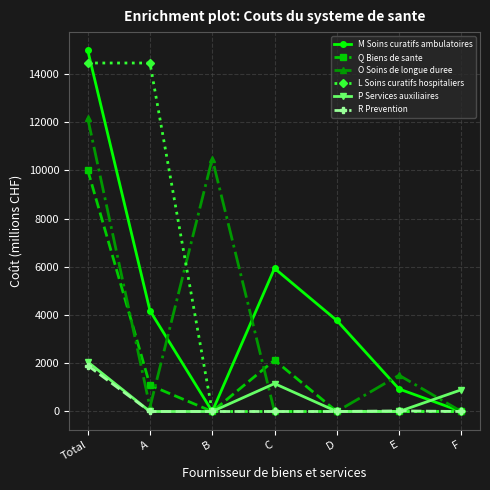

How many interior local valleys does the M Soins curatifs ambulatoires series have?

1